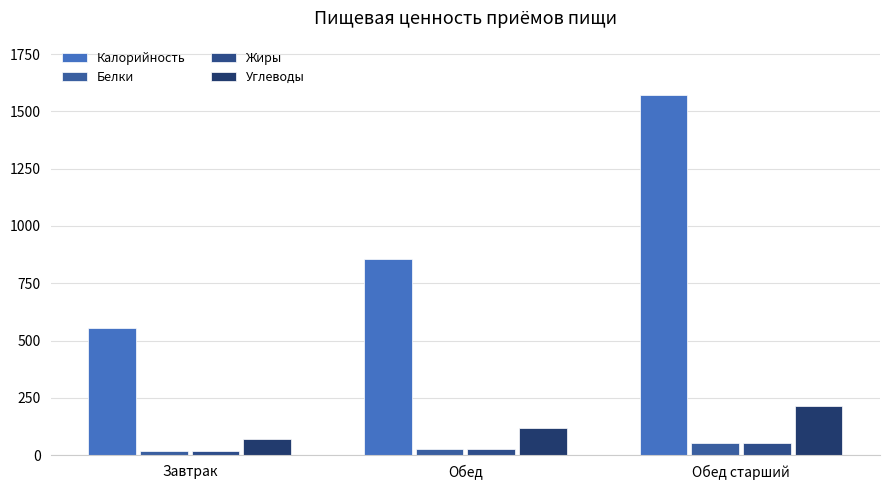

The Белки series shows 18.9 at Завтрак. True or false?

True